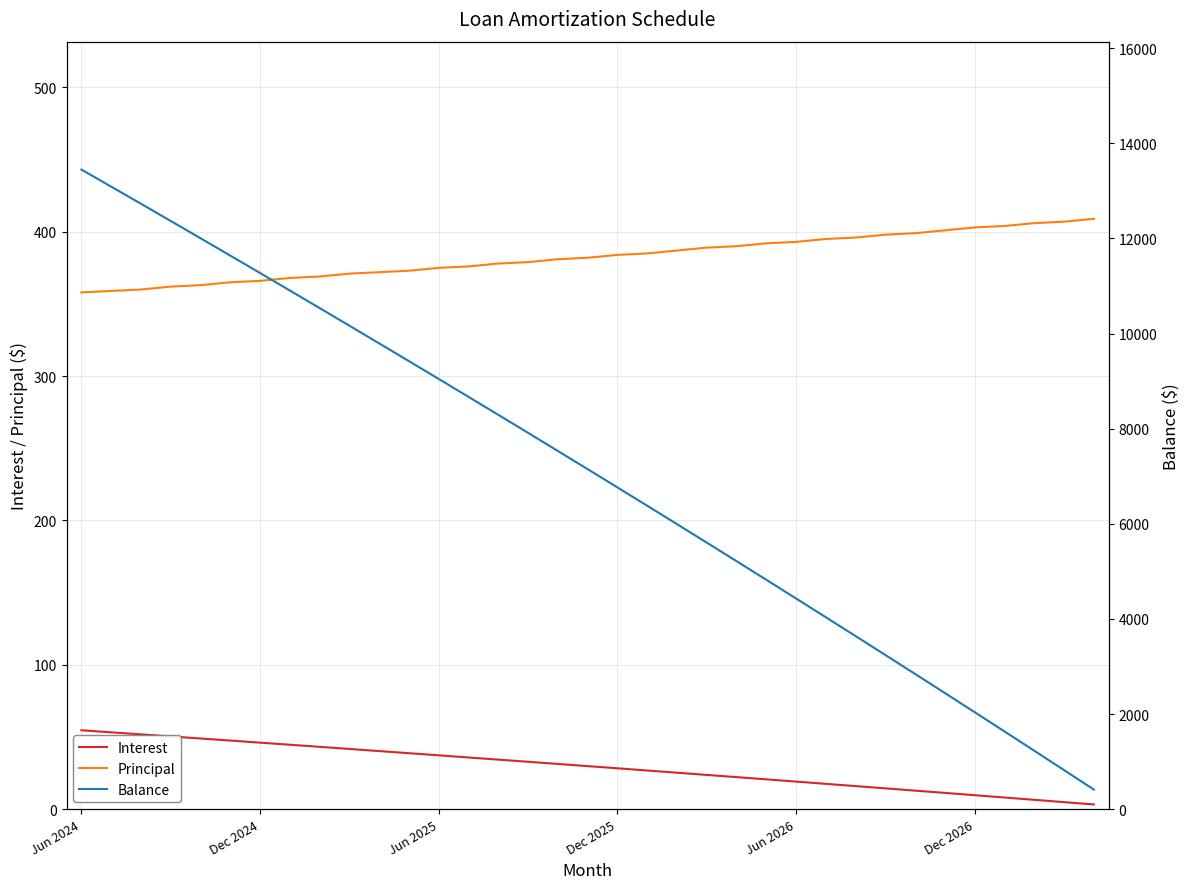

At how many categories does at least one series exceed 11448?

6